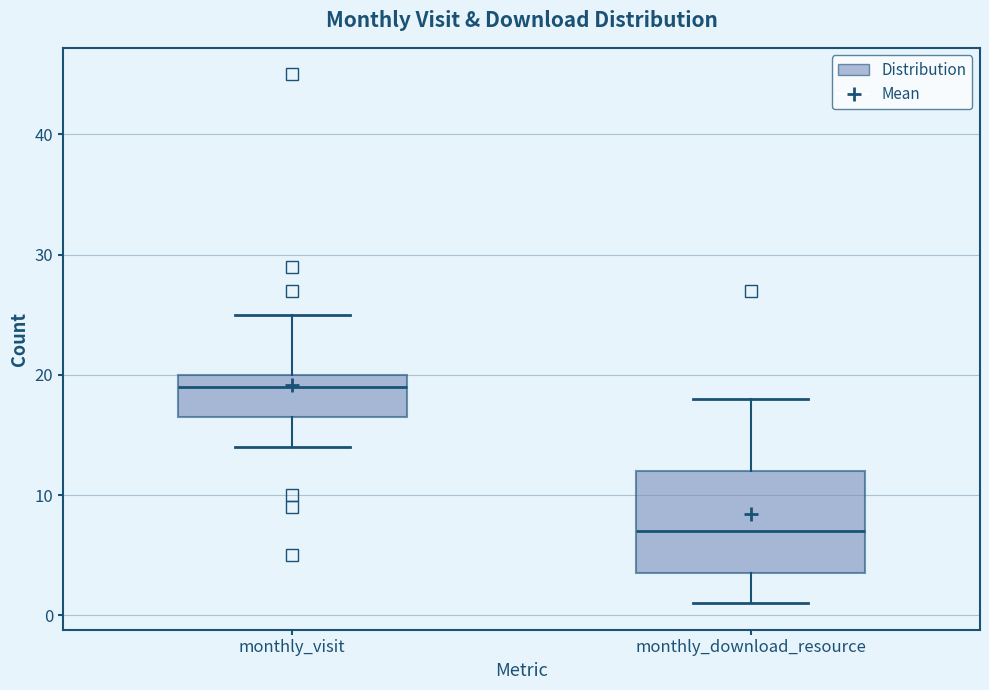

Reading left to right, transcribe this box plot: for each box, give where its median line is, the range the box spans, and where its two whiskers end, as read against the y-axis. The values are not printed on the chart, so give them approximately, as read against the axis.

monthly_visit: median 19, box 17 to 20, whiskers 14 to 25
monthly_download_resource: median 7, box 4 to 12, whiskers 1 to 18